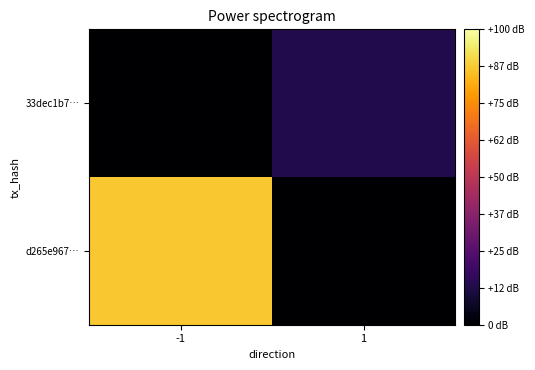

Reading right to left, transcribe all the data shown in this chart.

d265e967…: 1=0	-1=87
33dec1b7…: 1=13	-1=0